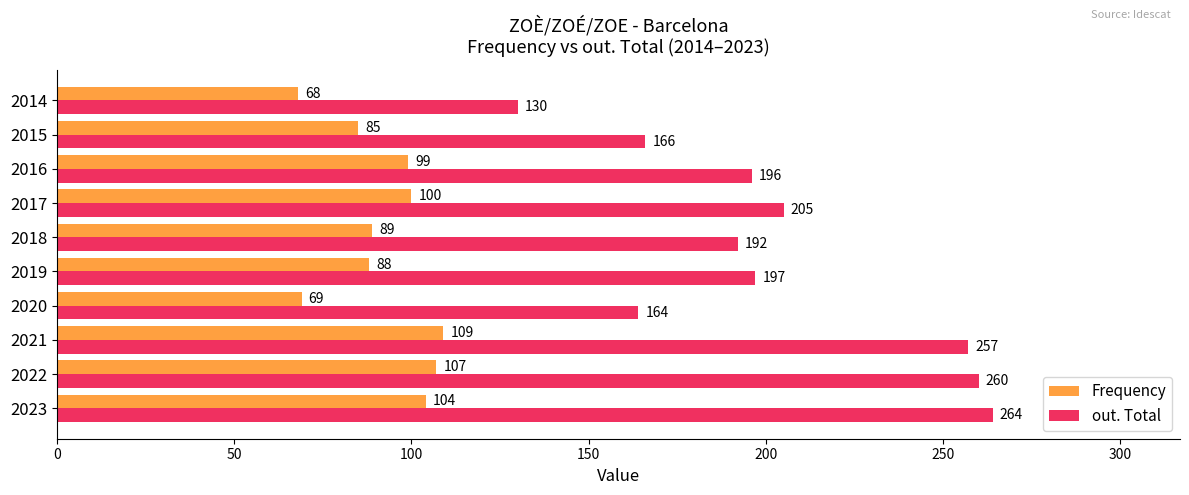

Read the Frequency value at 2020, to the nearest 10.

70